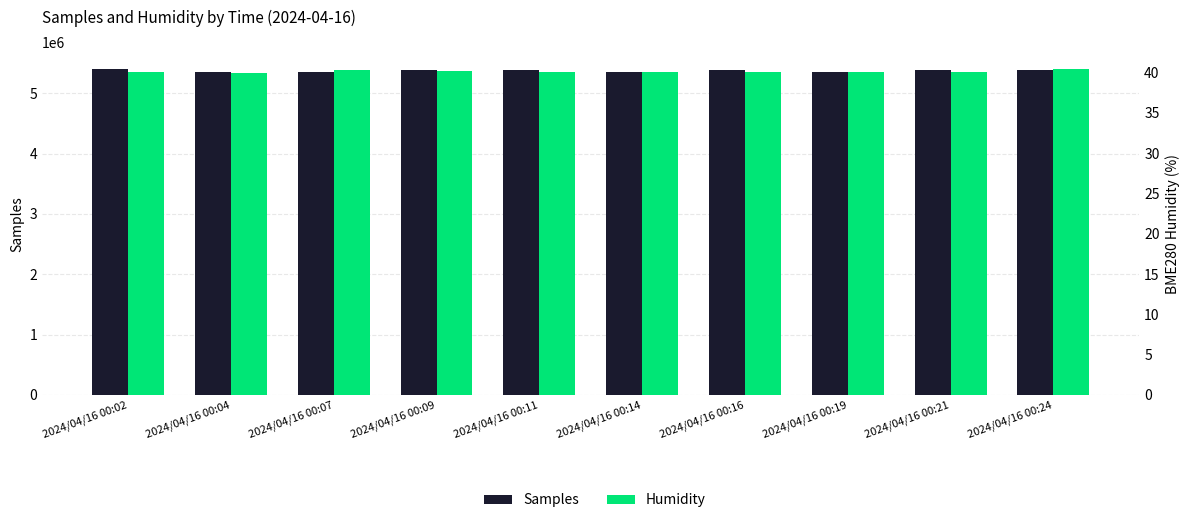

What is the spread (max minus min) of values at 2024/04/16 00:16?

5378491.9